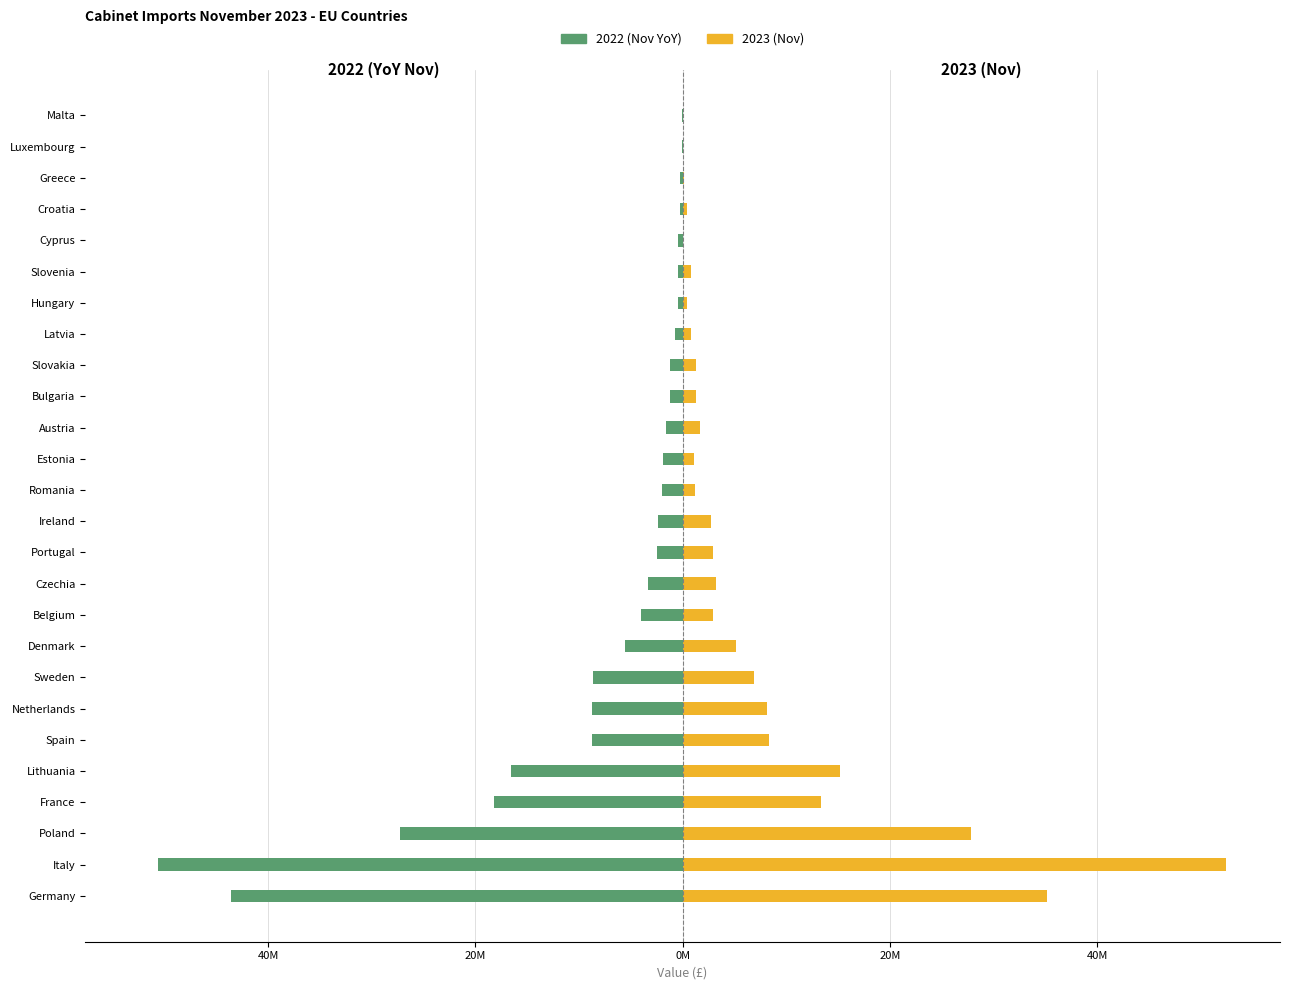

The 2022 (Nov YoY) series shows -0.0 at Luxembourg. True or false?

True